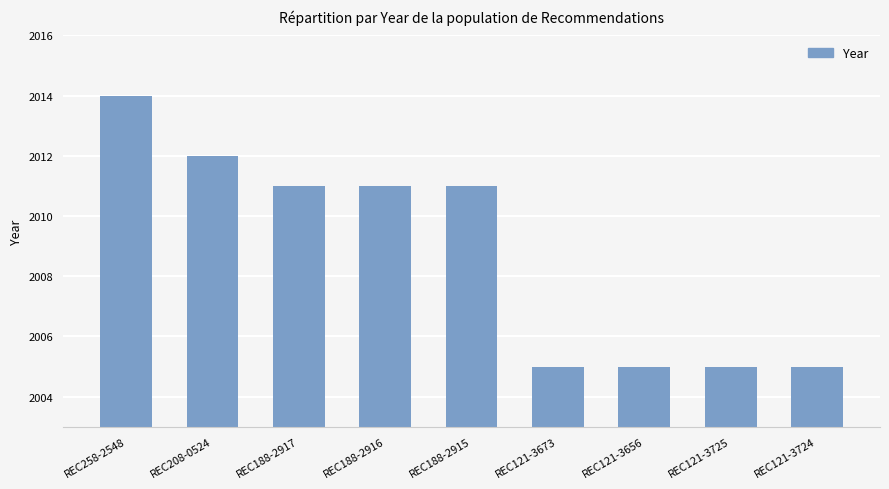

Is it true that the value at REC188-2916 is 2011?

True